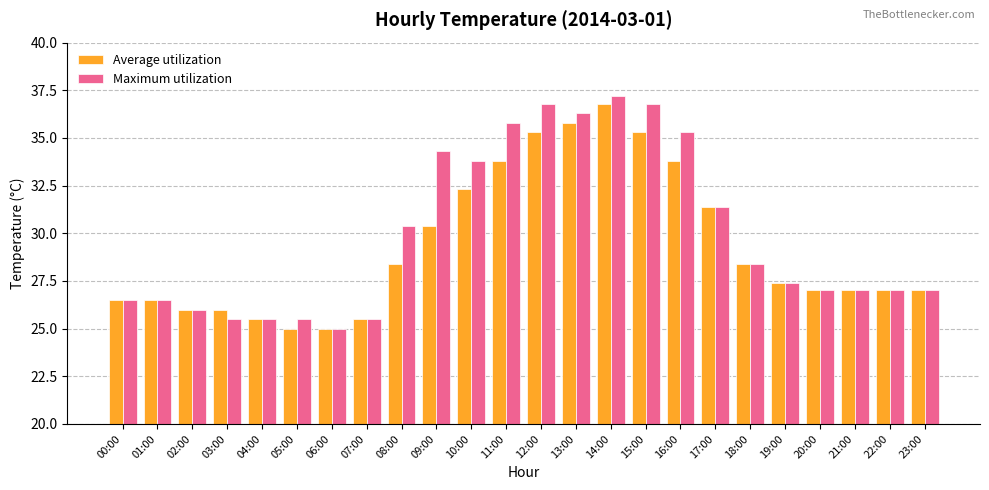

Which series has the widest spread of values?

Maximum utilization